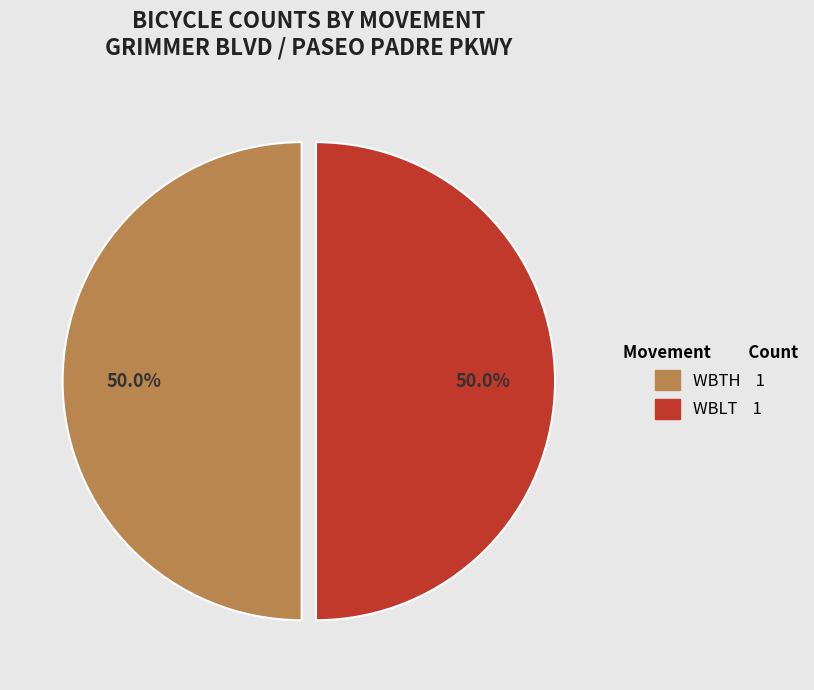

How many slices are in this pie chart?

2